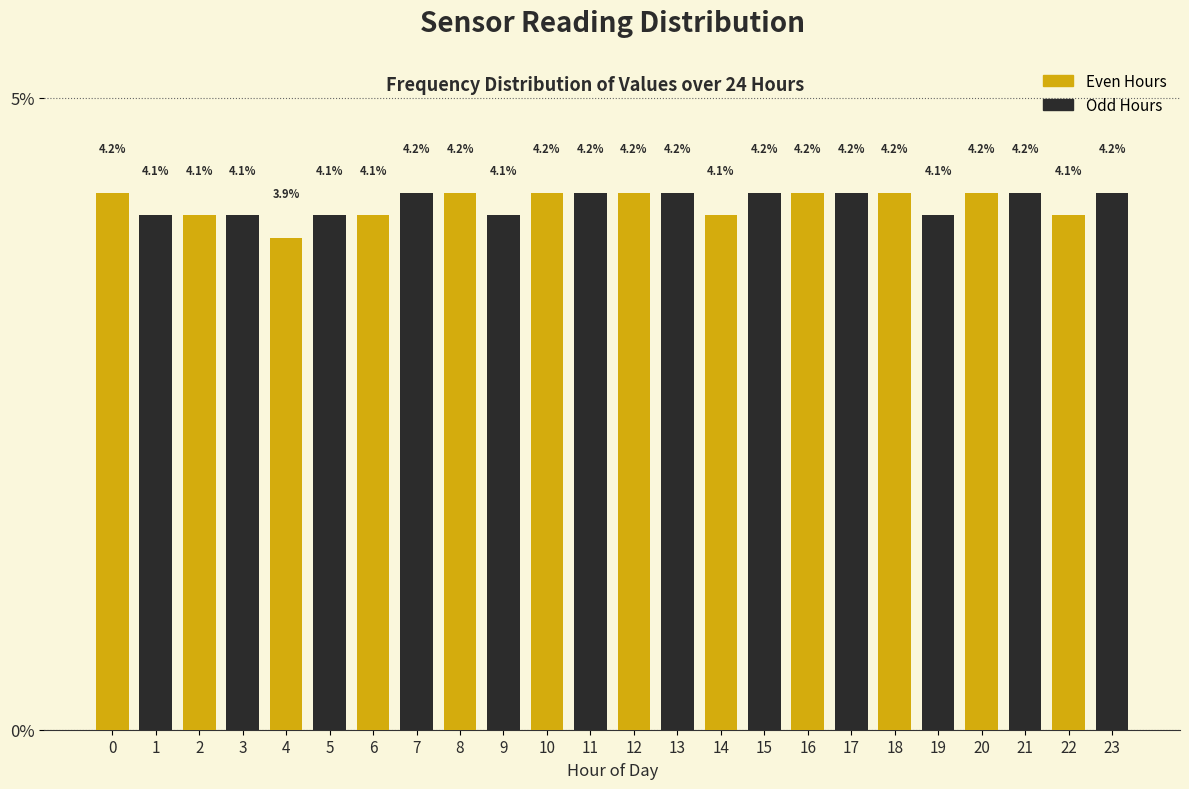

Reading left to right, what are all the values shown in this chart?

0=4.2	1=4.1	2=4.1	3=4.1	4=3.9	5=4.1	6=4.1	7=4.2	8=4.2	9=4.1	10=4.2	11=4.2	12=4.2	13=4.2	14=4.1	15=4.2	16=4.2	17=4.2	18=4.2	19=4.1	20=4.2	21=4.2	22=4.1	23=4.2